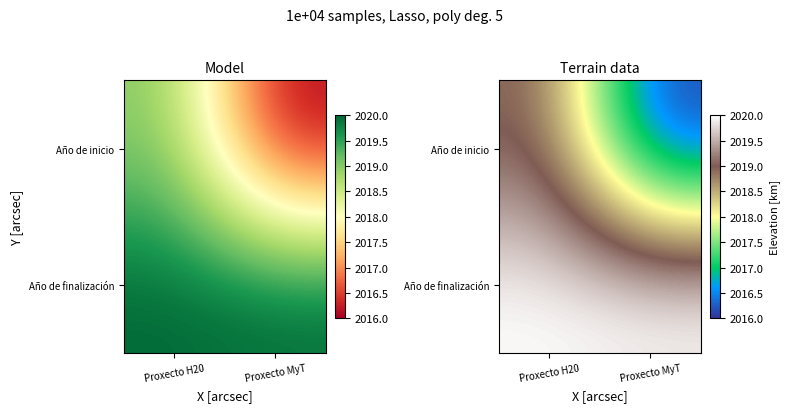

The Año de finalización series shows 2020 at Proxecto H20. True or false?

True